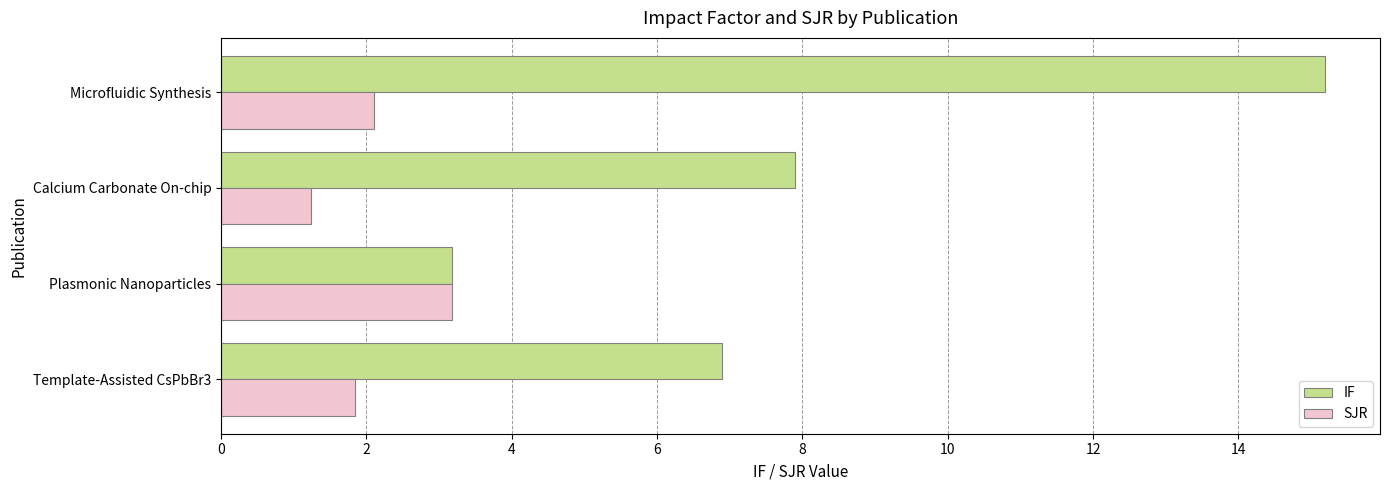

How many categories are shown in the chart?

4